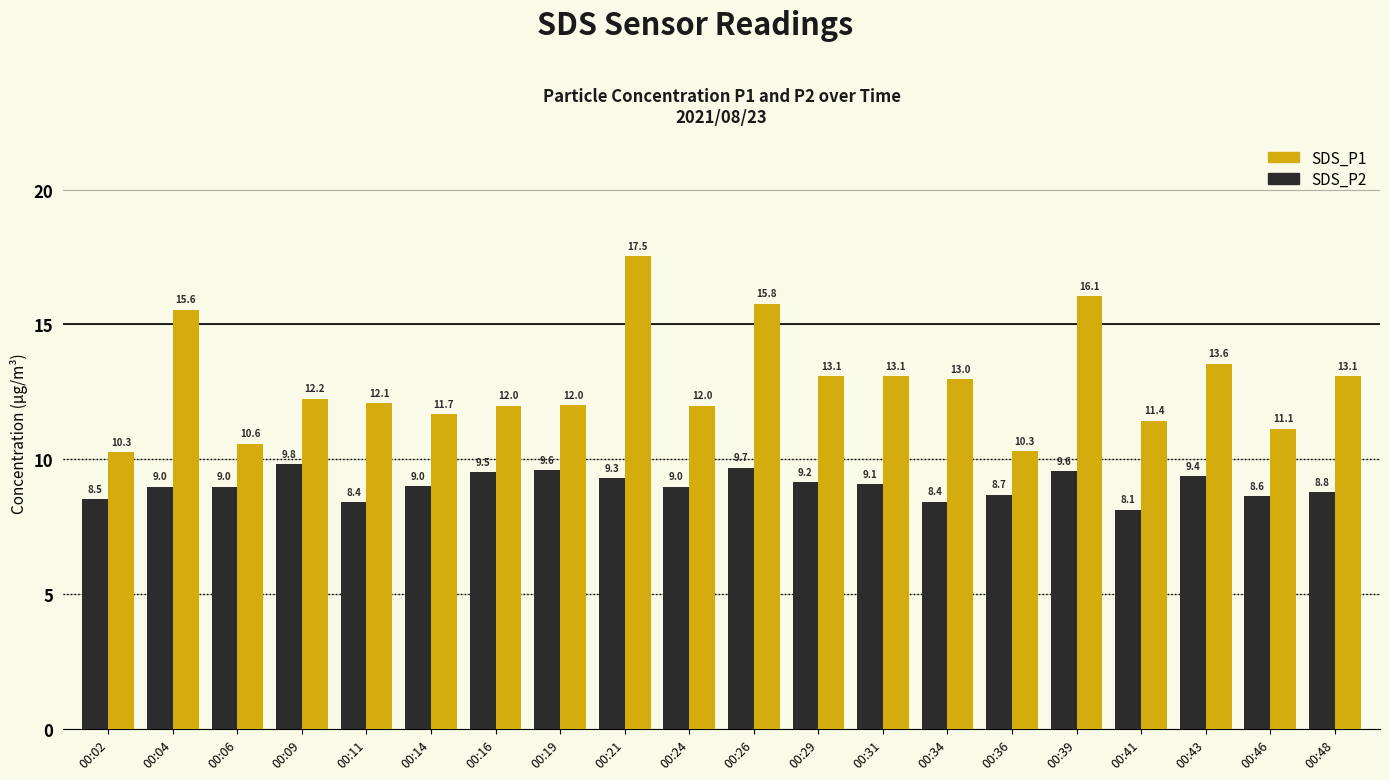

Which category has the highest value in the SDS_P2 series?

00:09